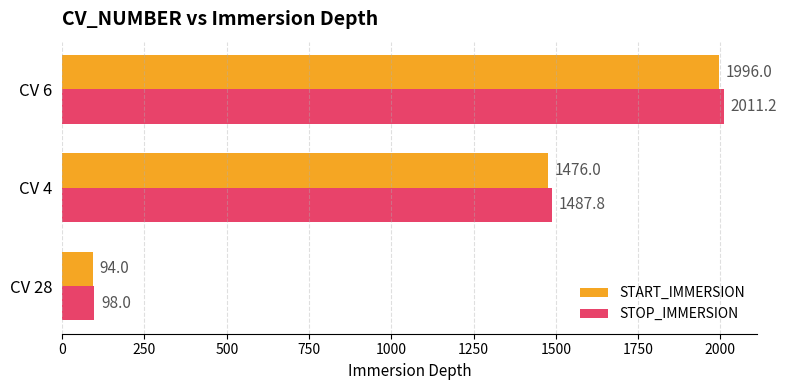

Rank the series at CV 6 from lowest to highest value.

START_IMMERSION, STOP_IMMERSION